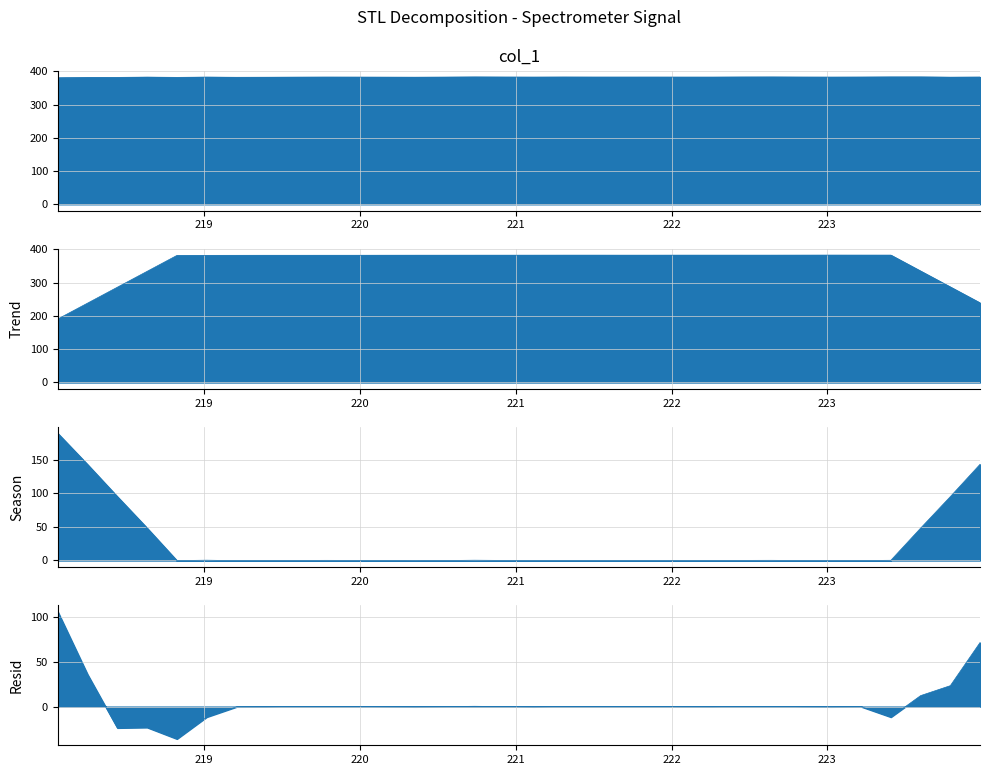

At which category does the data reach its first local valley?

220